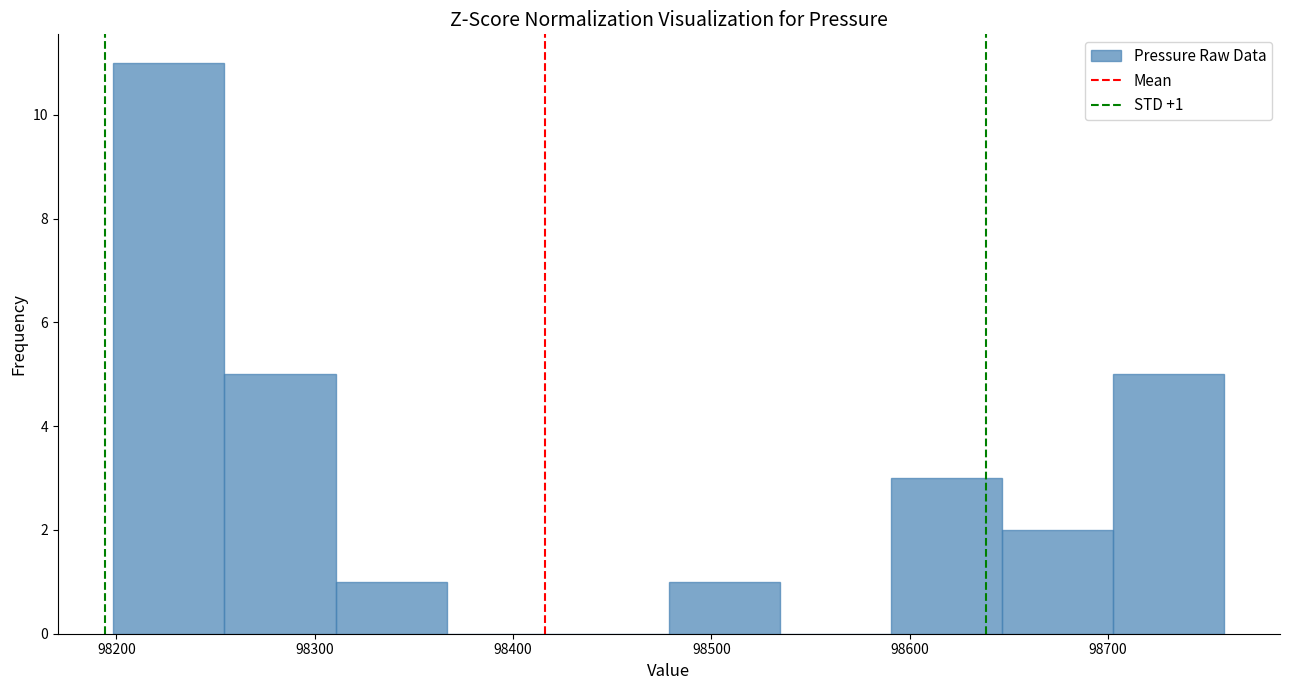

Over which range of the x-axis is the bar tallest?

98200 to 98250